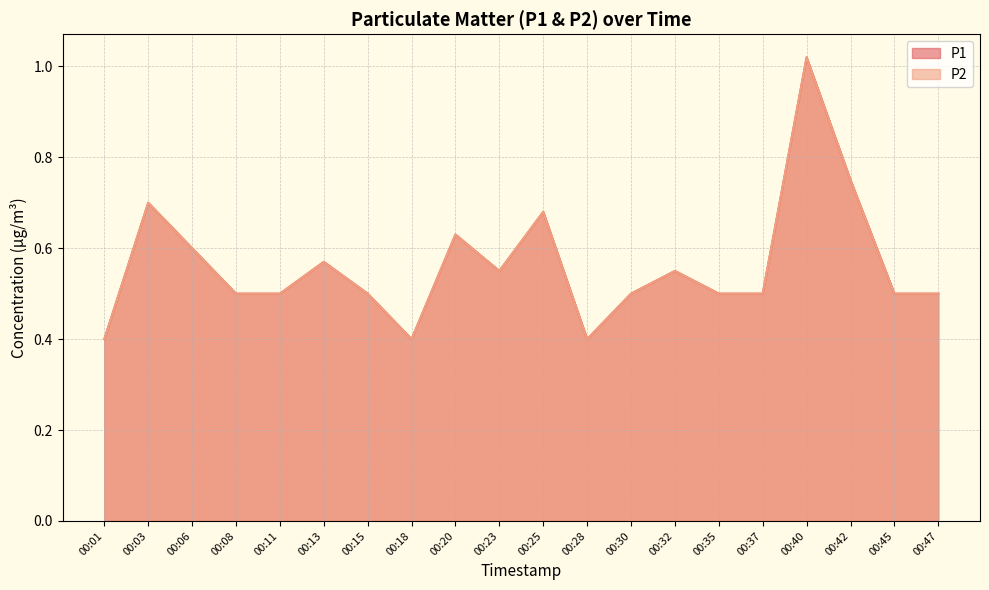

Rank the series at 00:35 from lowest to highest value.

P1, P2